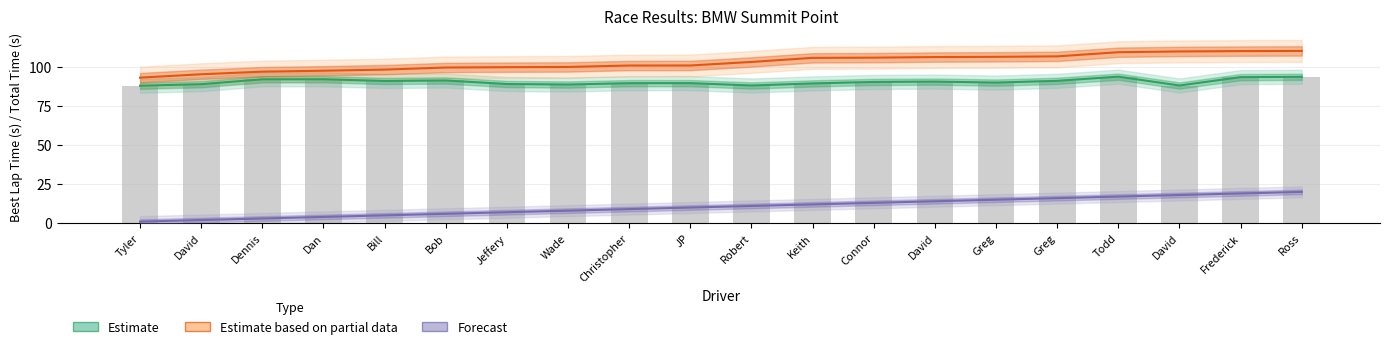

How many groups of bars are there?

20